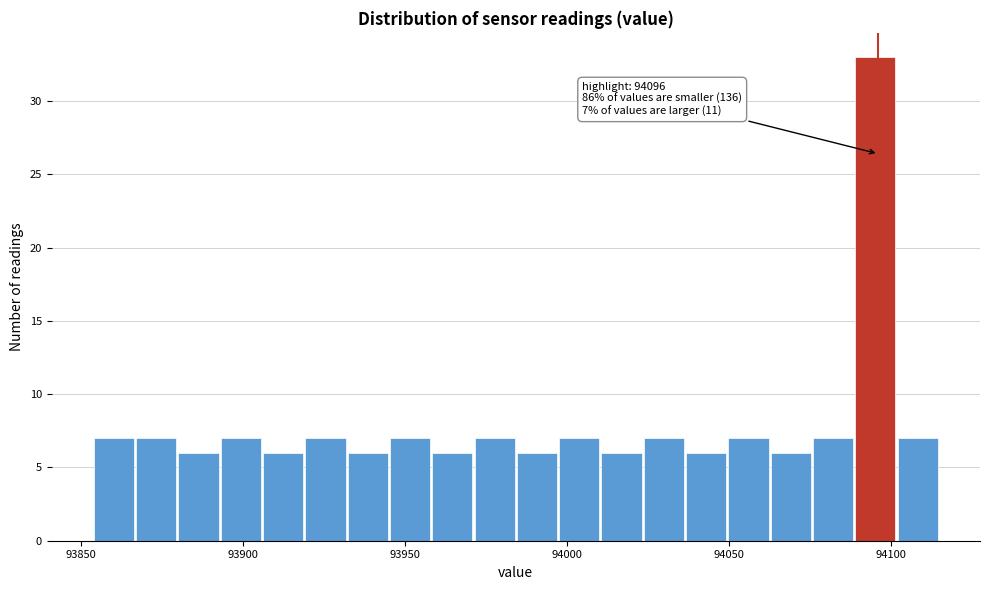

Around what value on the x-axis is the tallest bar? Give the approximate position of its centre, as read against the axis.

94095